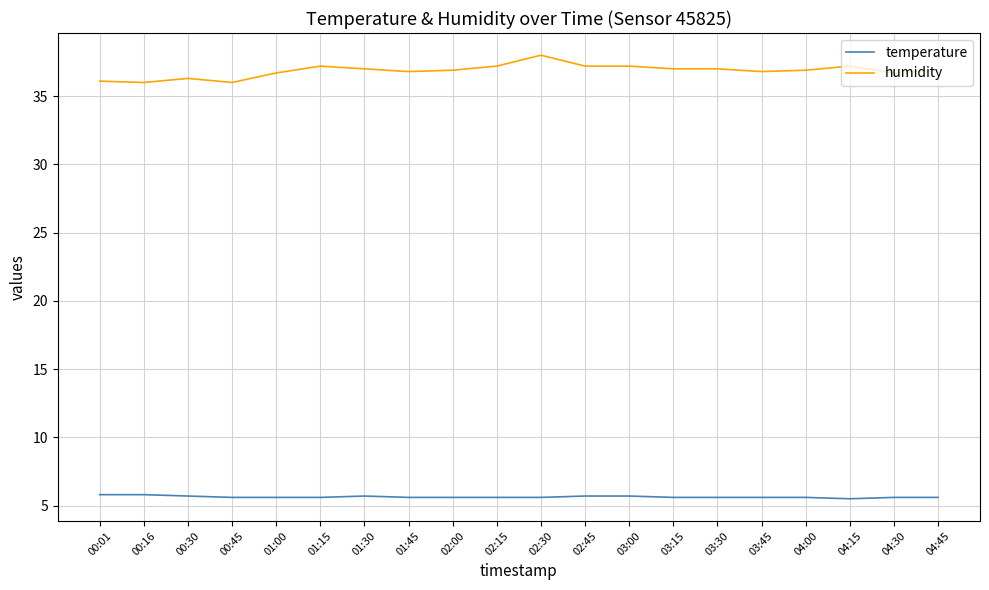

Rank the series by their average value, from lowest to highest.

temperature, humidity